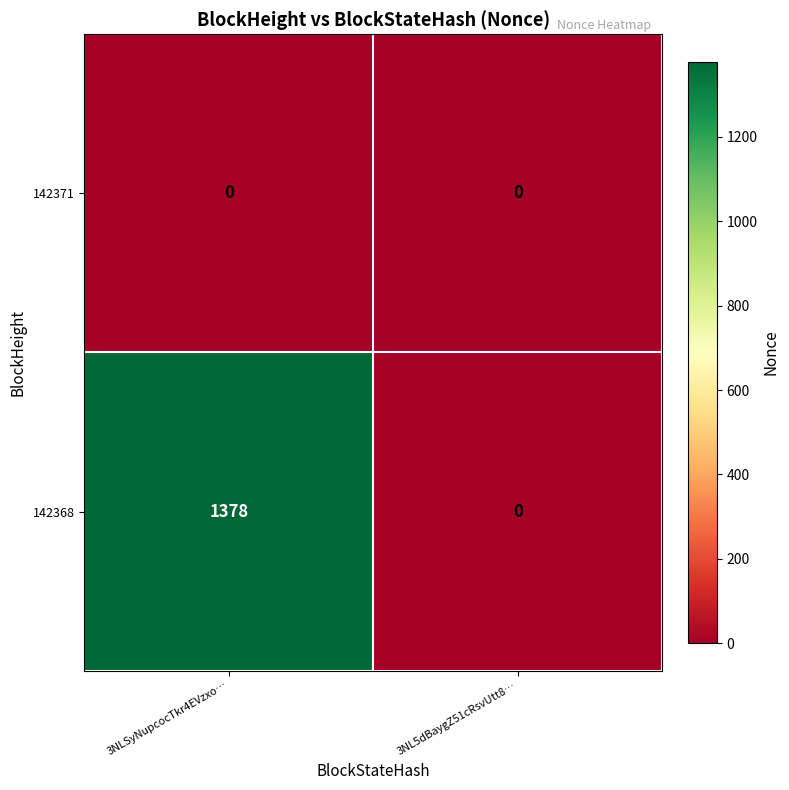

Is it true that 142371 equals 0 at 3NL5dBaygZ51cRsvUtt8…?

True